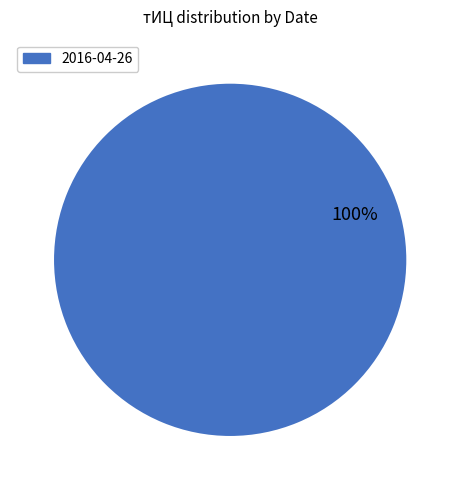

To the nearest percent, what portion does 2016-04-26 represent?

100%